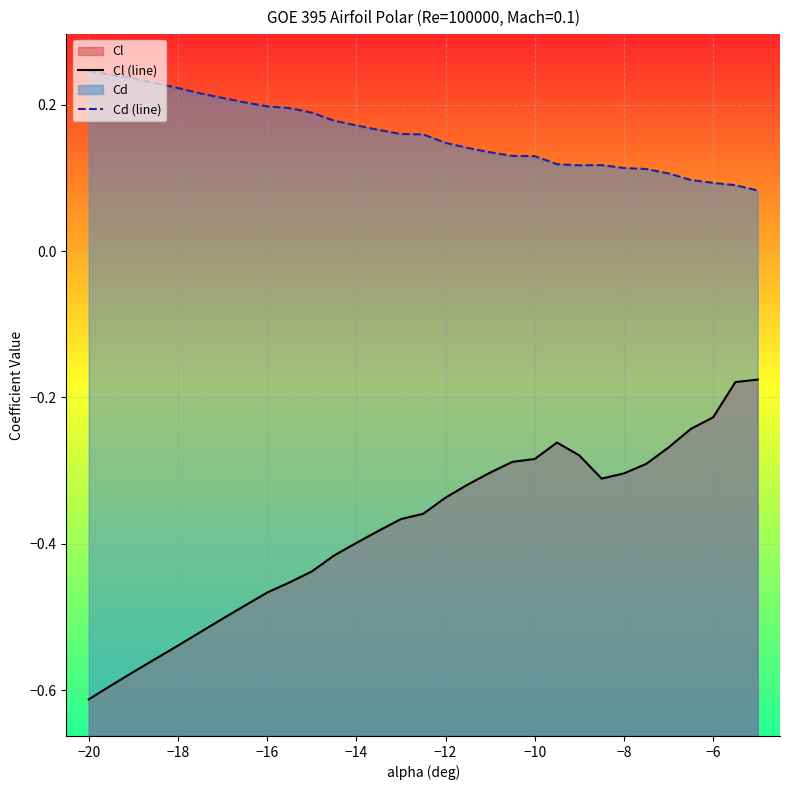

In Cl (line), how many points are lower than both neighbors (excluding endpoints)?

1